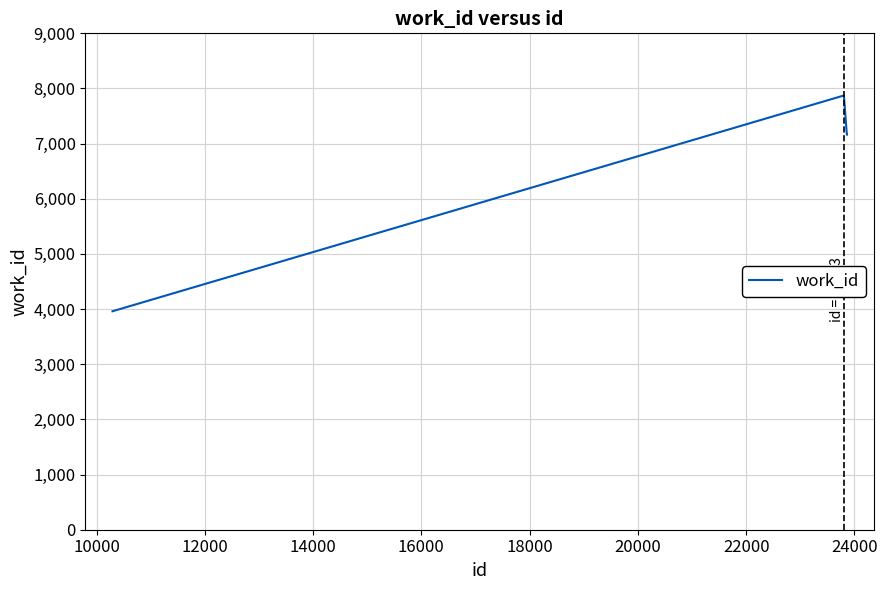

What is the difference between the maximum and minimum values?

3911